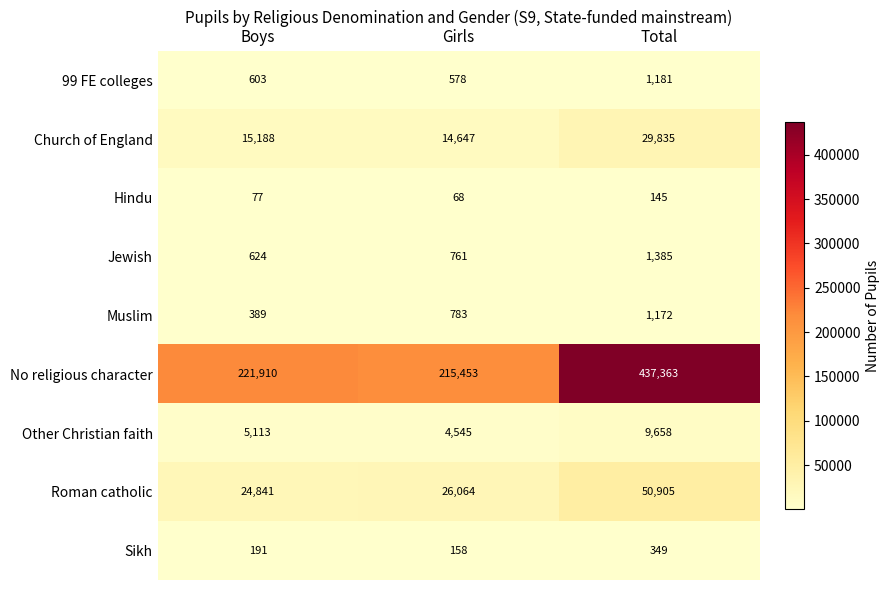

What is the sum of the Jewish values at Total and Girls?

2146